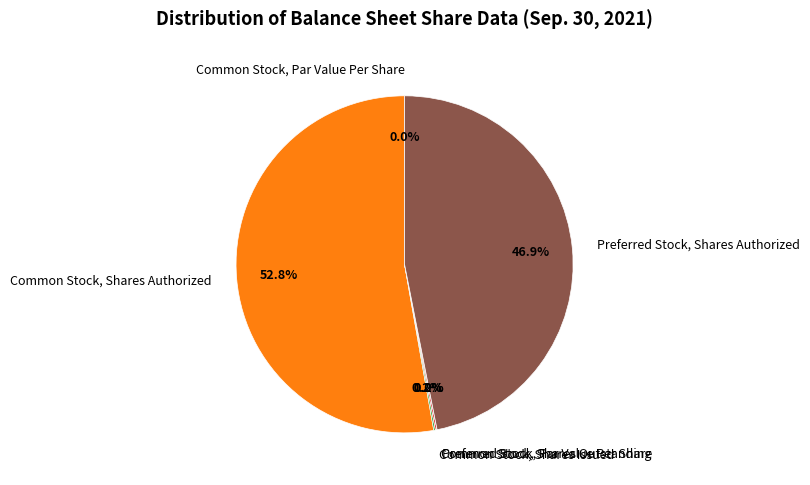

Which has a higher value, Common Stock, Par Value Per Share or Common Stock, Shares Issued?

Common Stock, Shares Issued